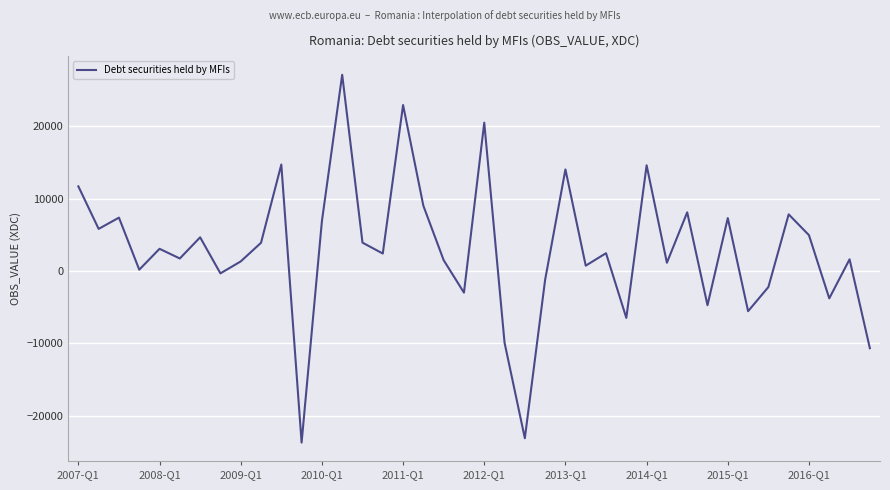

What is the greatest value displayed?

27141.6